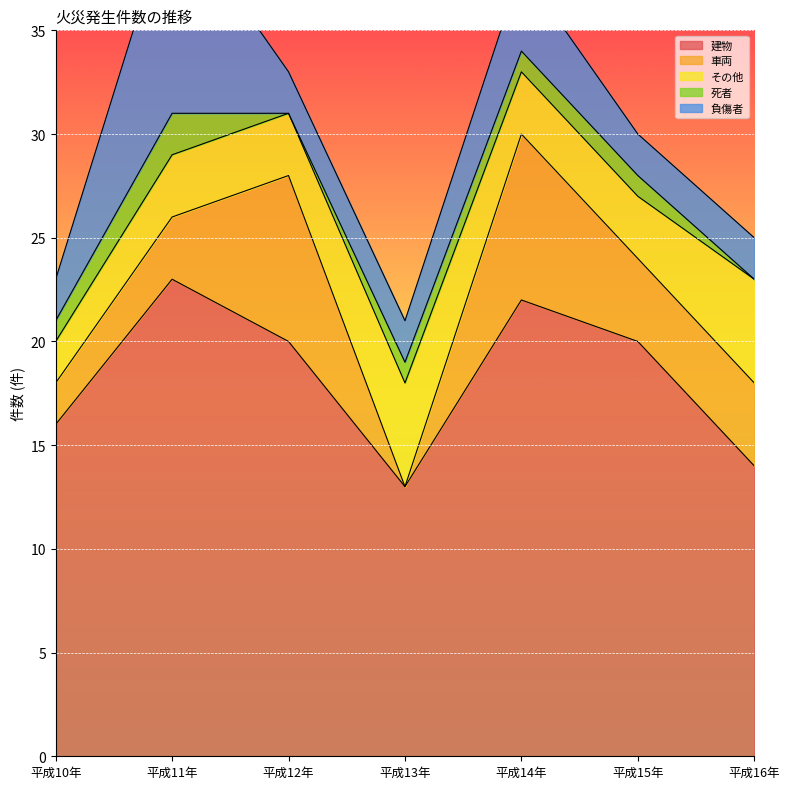

What is the spread (max minus min) of values at 平成10年?

15